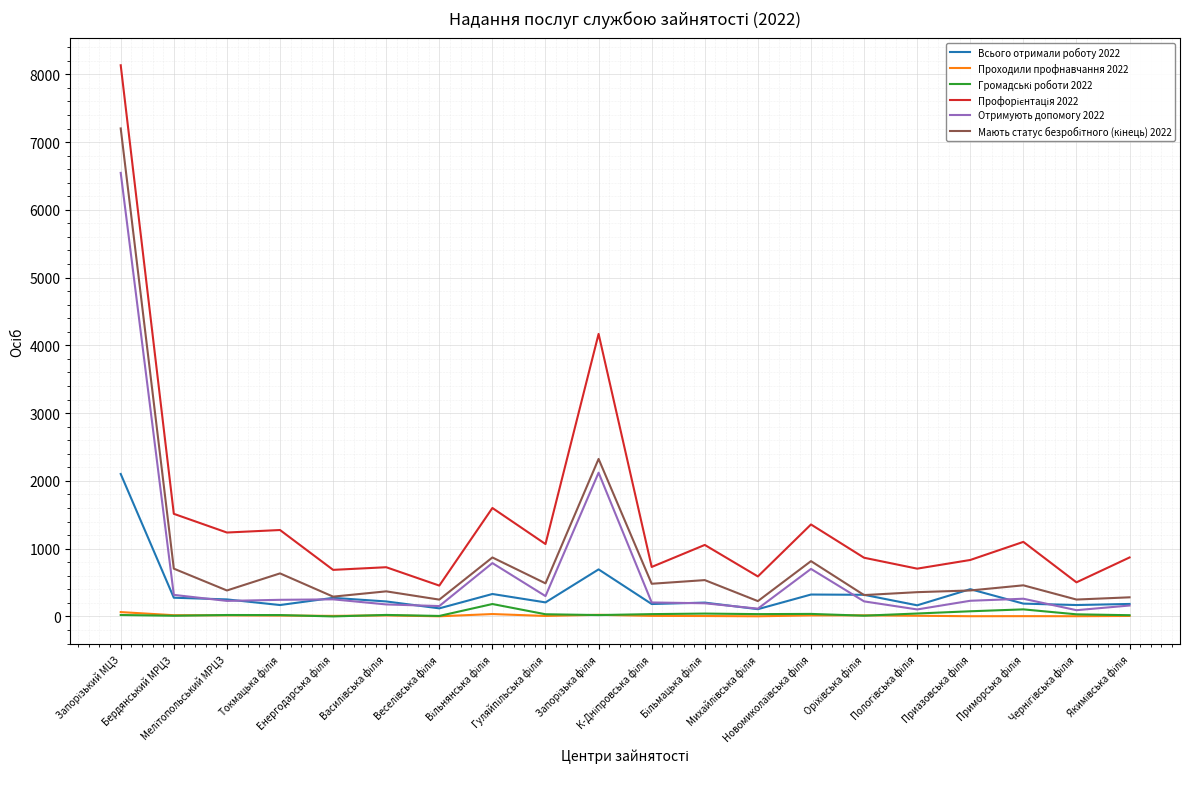

What is the maximum value shown in the chart?

8133